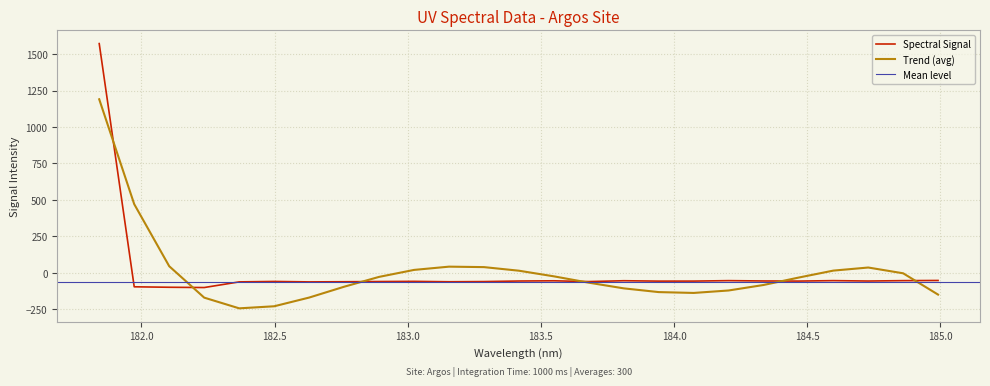

What is the label of the 1st point from the left?

181.8418